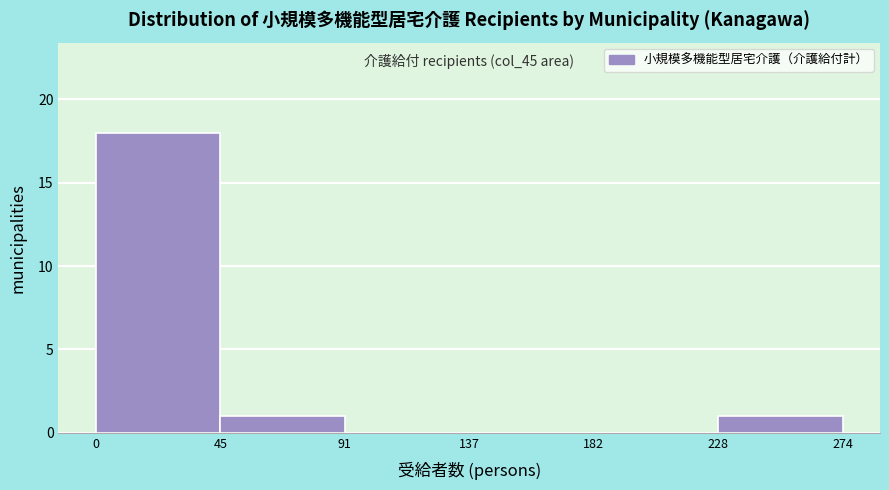

Which range on the x-axis has the tallest bar?

0 to 45